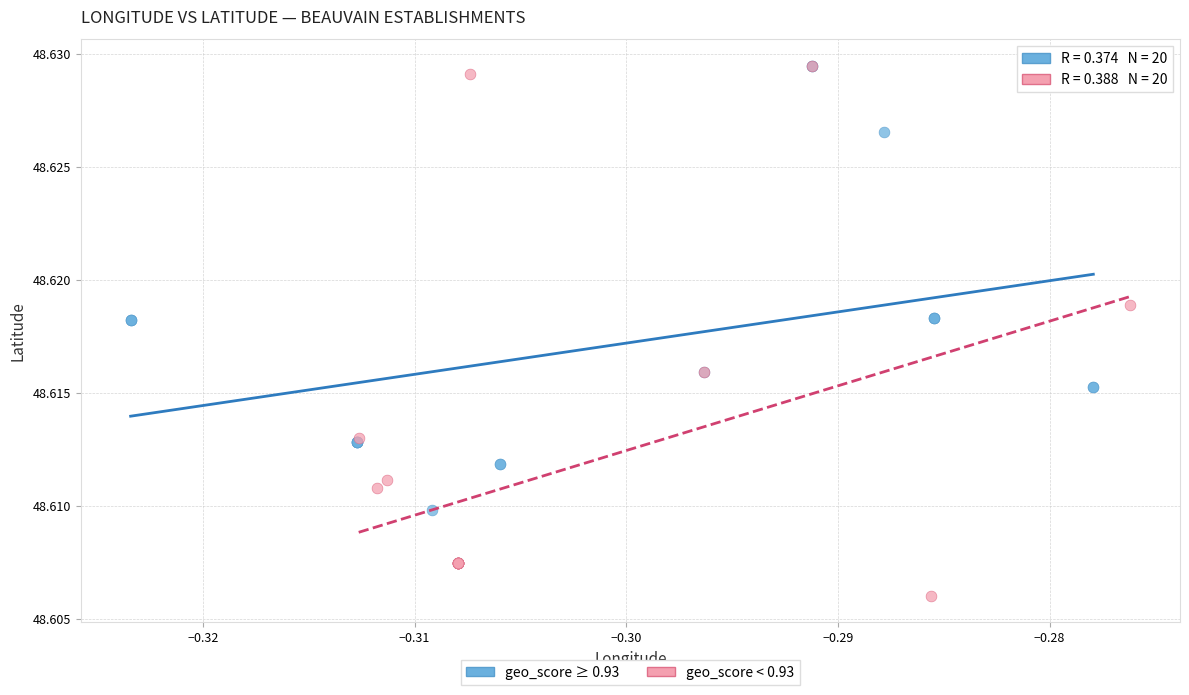

Which series has the largest Y range (max minus min)?

geo_score < 0.93